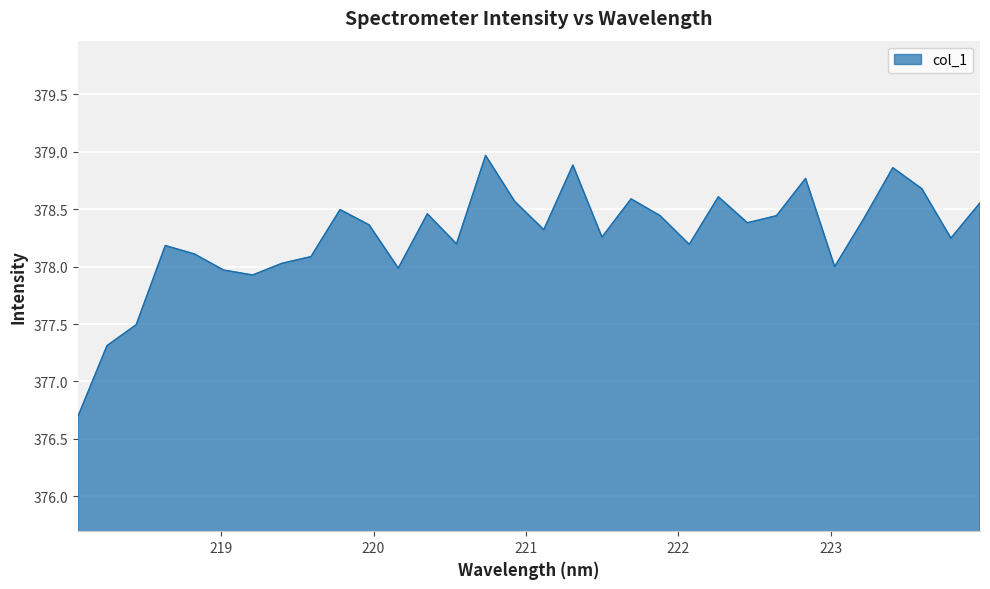

What is the maximum value shown in the chart?

379.0